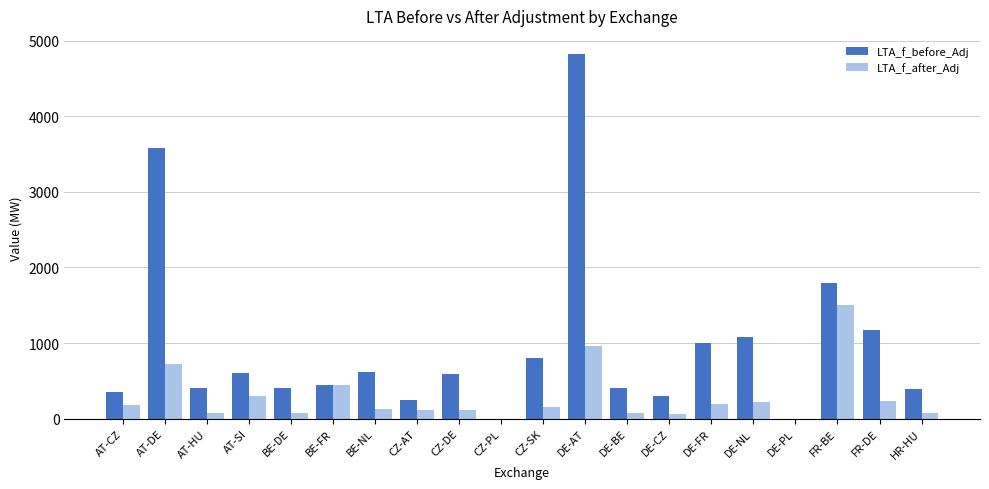

At which label does LTA_f_before_Adj reach its peak?

DE-AT